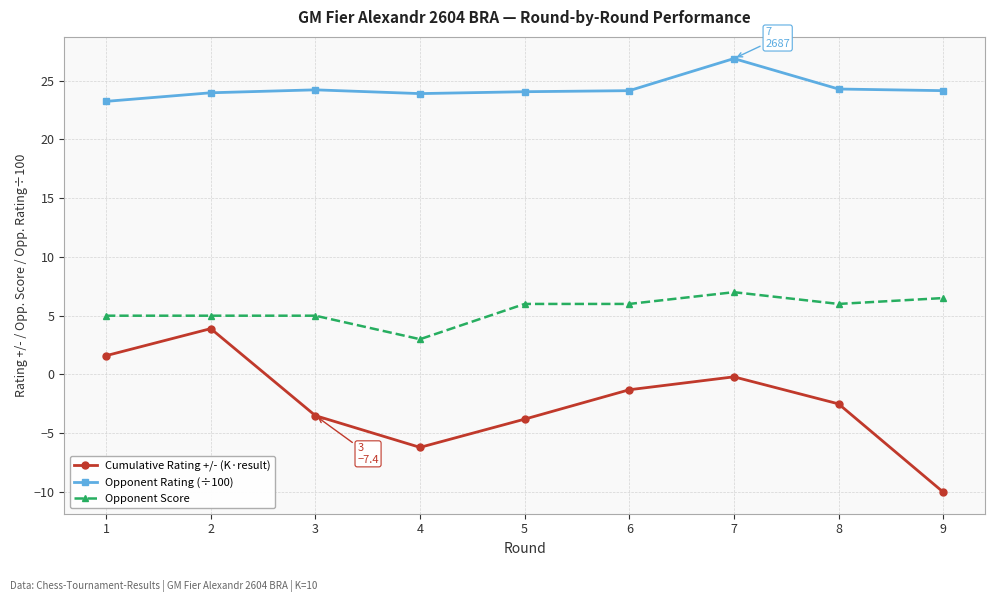

Count the Opponent Score values in the range 5 to 6.

6